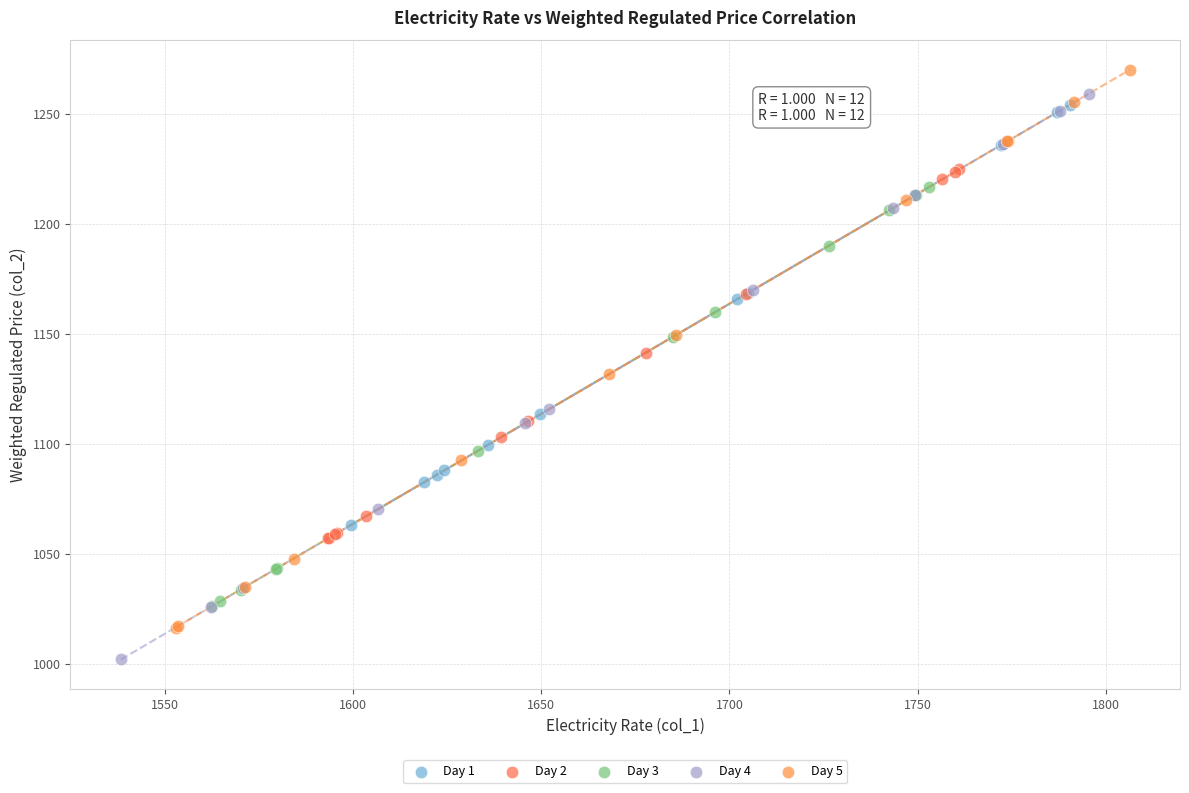

Which series reaches the minimum Y coordinate?

Day 4